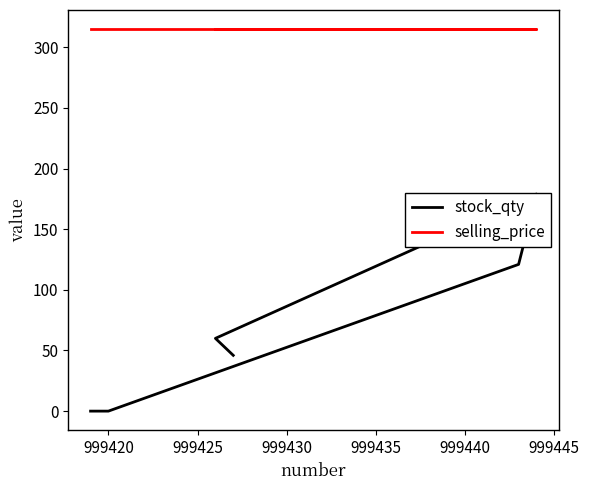

True or false: stock_qty and selling_price cross at least once.

False